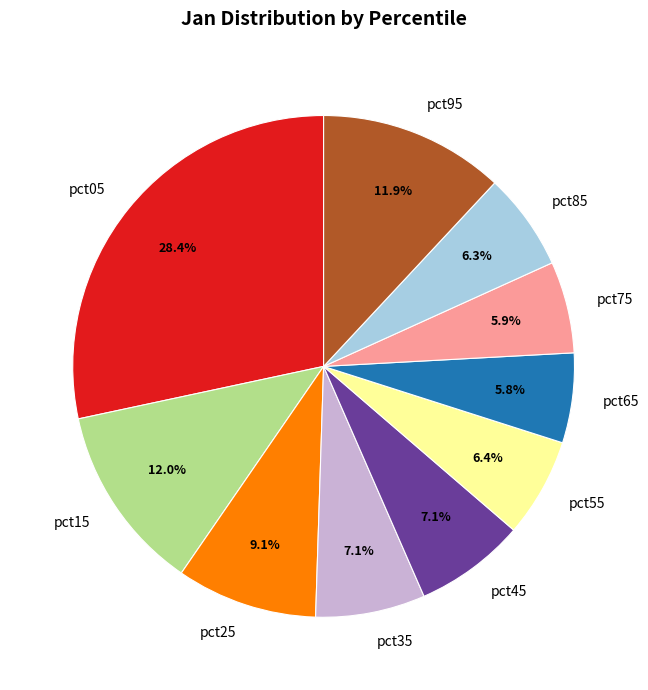

To the nearest percent, what portion does pct65 represent?

6%